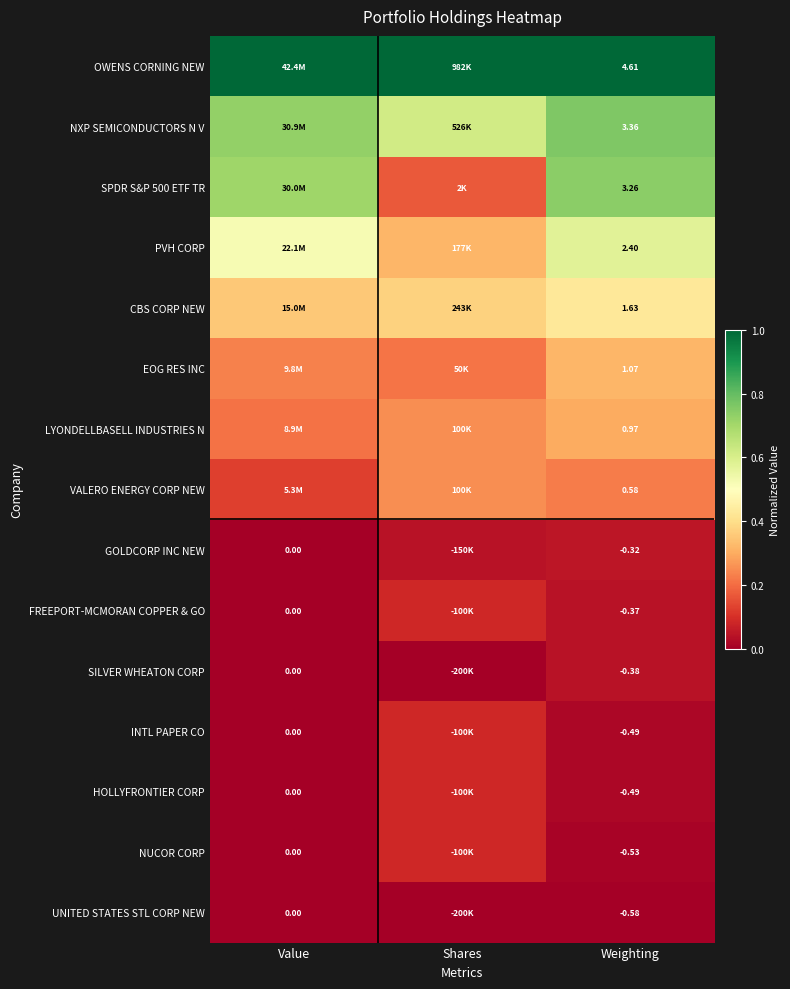

The value of GOLDCORP INC NEW at Shares is 0.1. True or false?

False